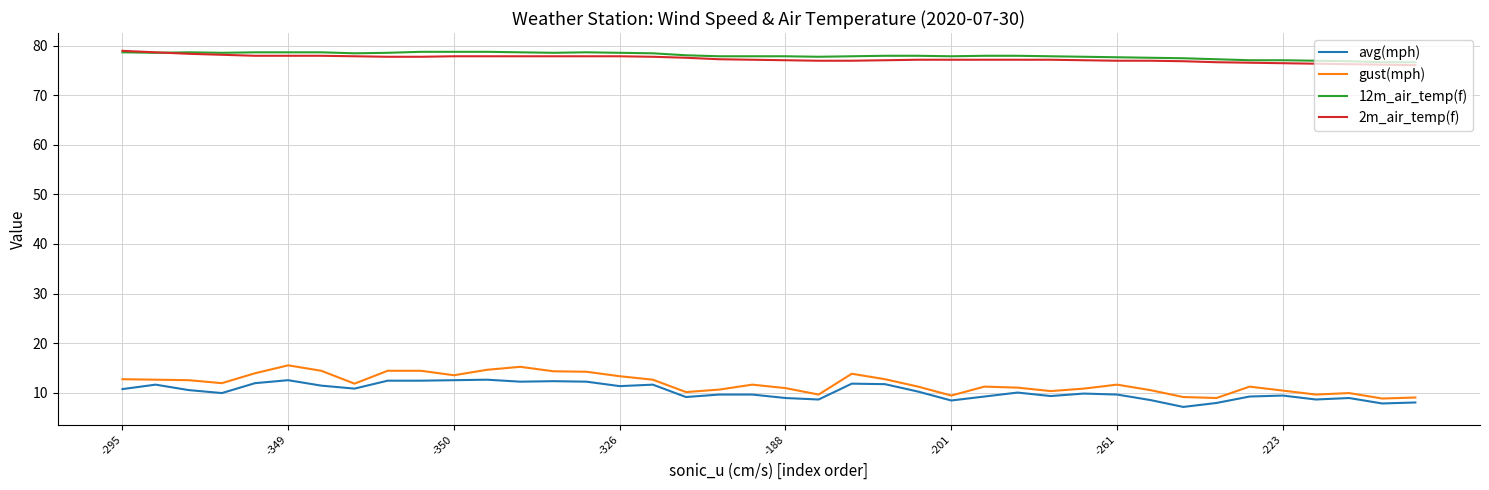

What is the minimum value for avg(mph)?

7.1